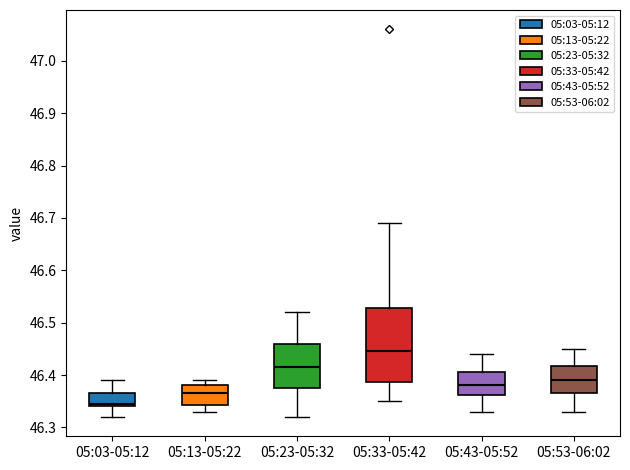

Where does the upper whisker of the box for 05:33-05:42 end on the y-axis? The values are not printed on the chart, so give them approximately, as read against the axis.

46.69